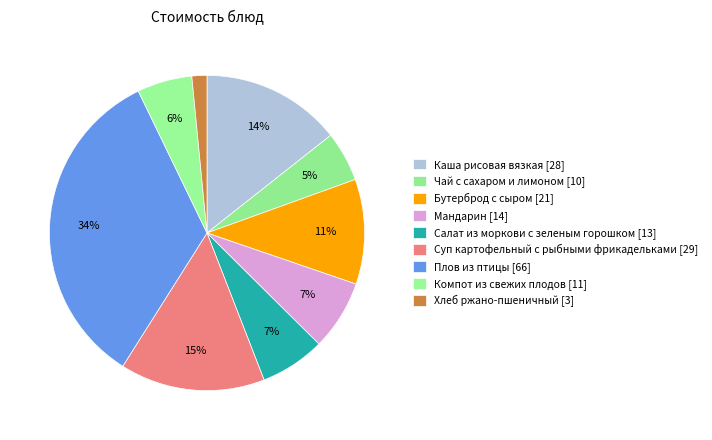

Count the number of slices in the pie.

9